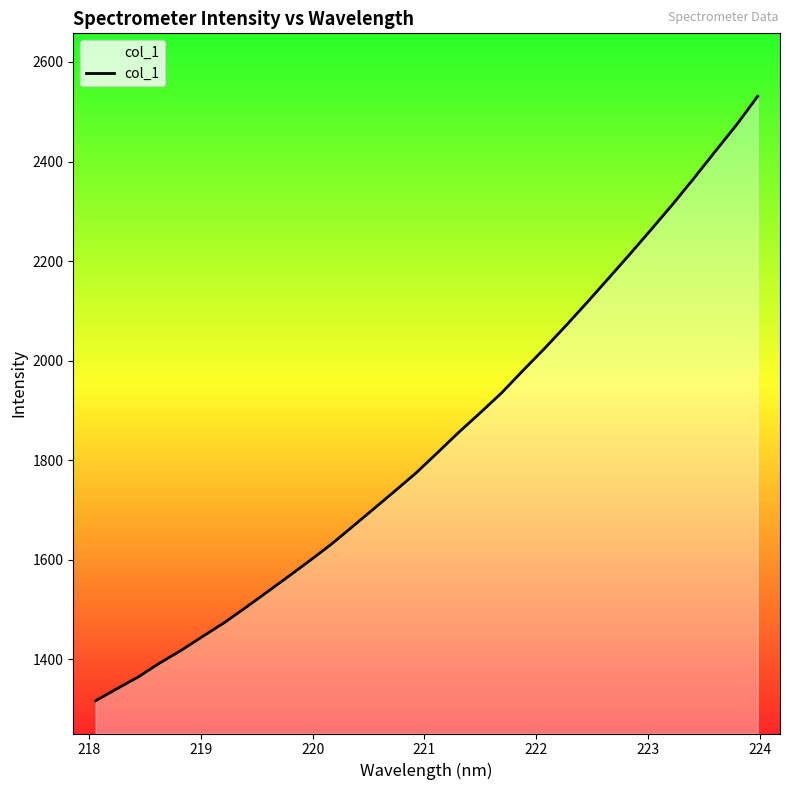

What is the smallest value displayed?

1316.7